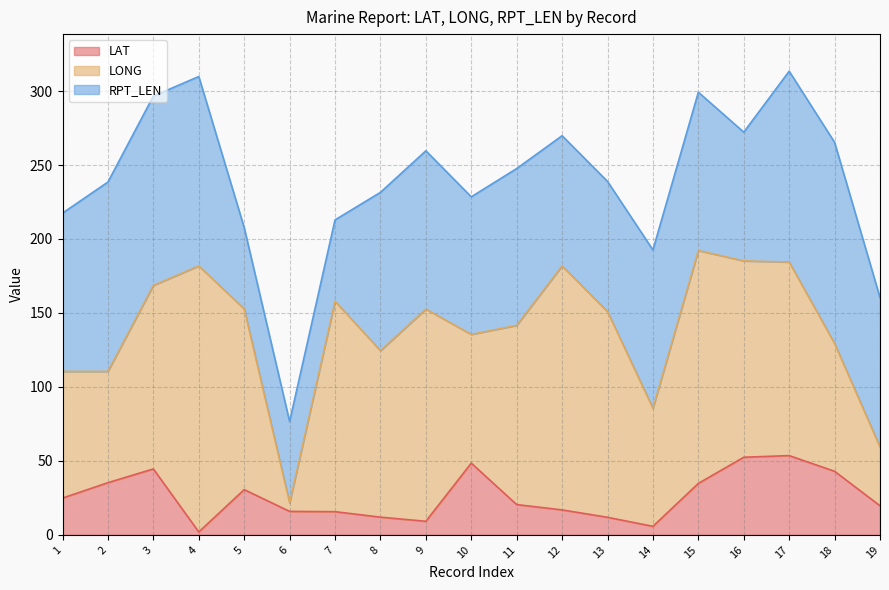

Is it true that RPT_LEN equals 106.0 at 11?

True